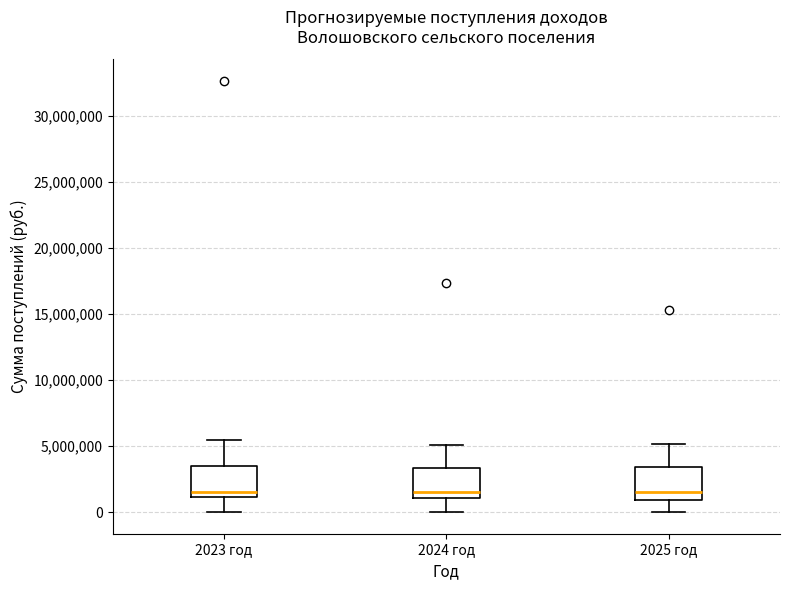

Reading left to right, transcribe this box plot: for each box, give where its median line is, the range the box spans, and where its two whiskers end, as read against the y-axis. The values are not printed on the chart, so give them approximately, as read against the axis.

2023 год: median 1500000, box 1000000 to 3500000, whiskers 0 to 5500000
2024 год: median 1500000, box 1000000 to 3500000, whiskers 0 to 5000000
2025 год: median 1500000, box 1000000 to 3500000, whiskers 0 to 5000000